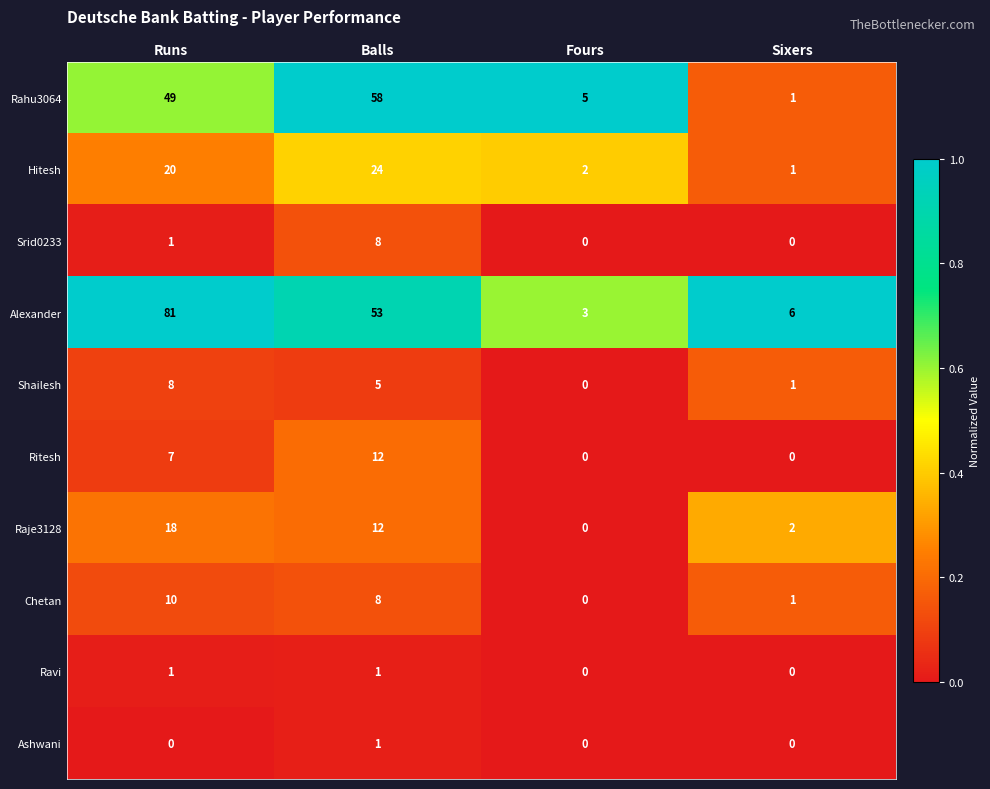

Is it true that Srid0233 equals -3 at Fours?

False